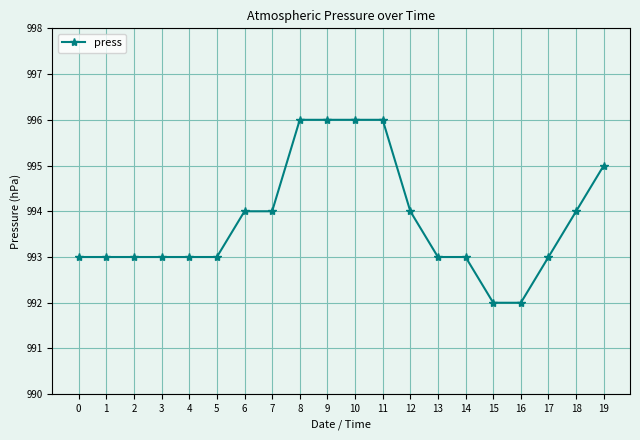

What is the value of the 8th point from the left?

994